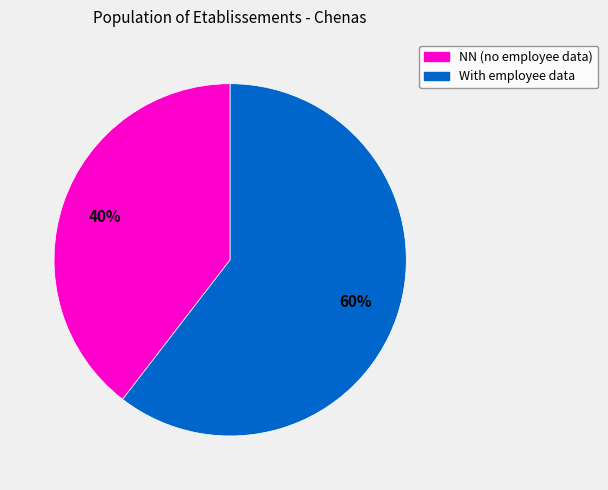

Is there a majority slice in this chart?

Yes